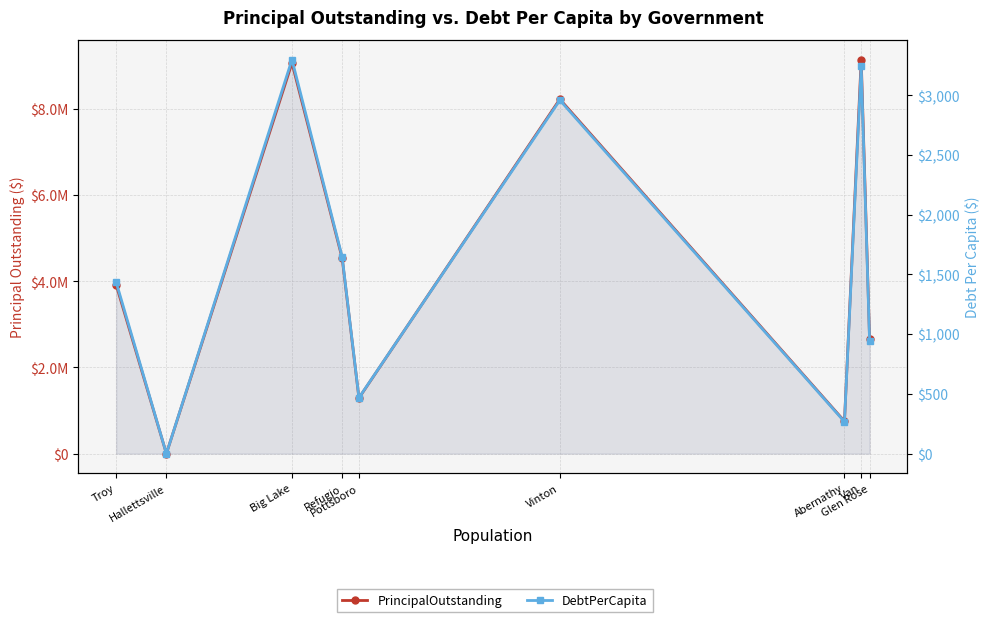

What is the sum of all DebtPerCapita values?

14266.5